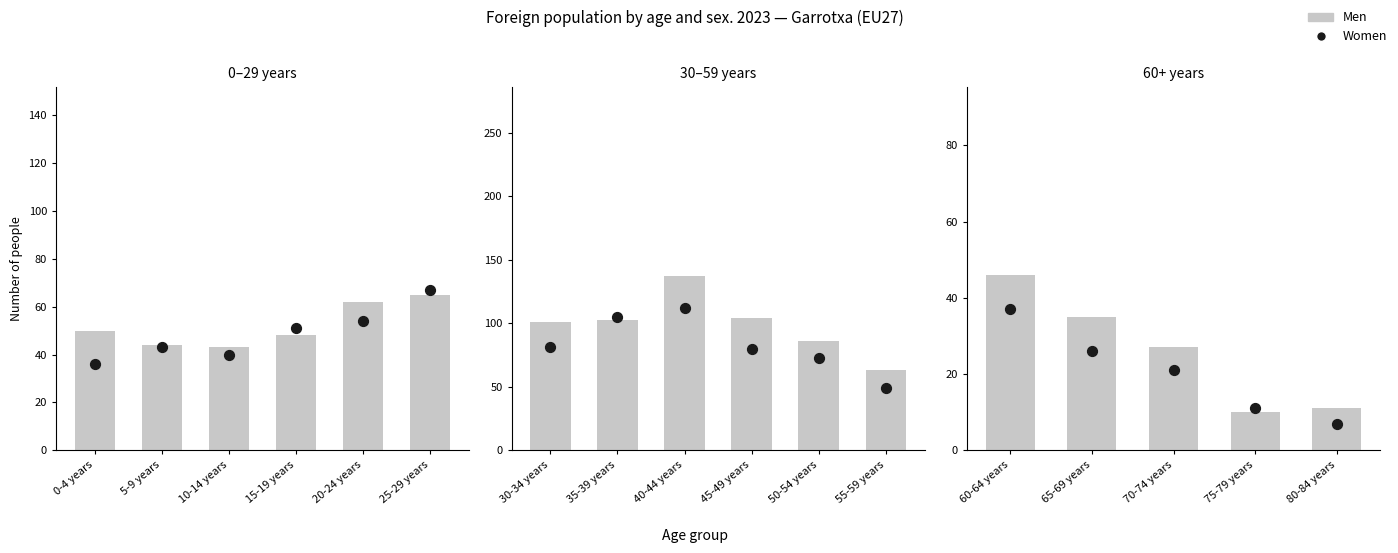

What are all the series names shown in the legend?

Men, Women